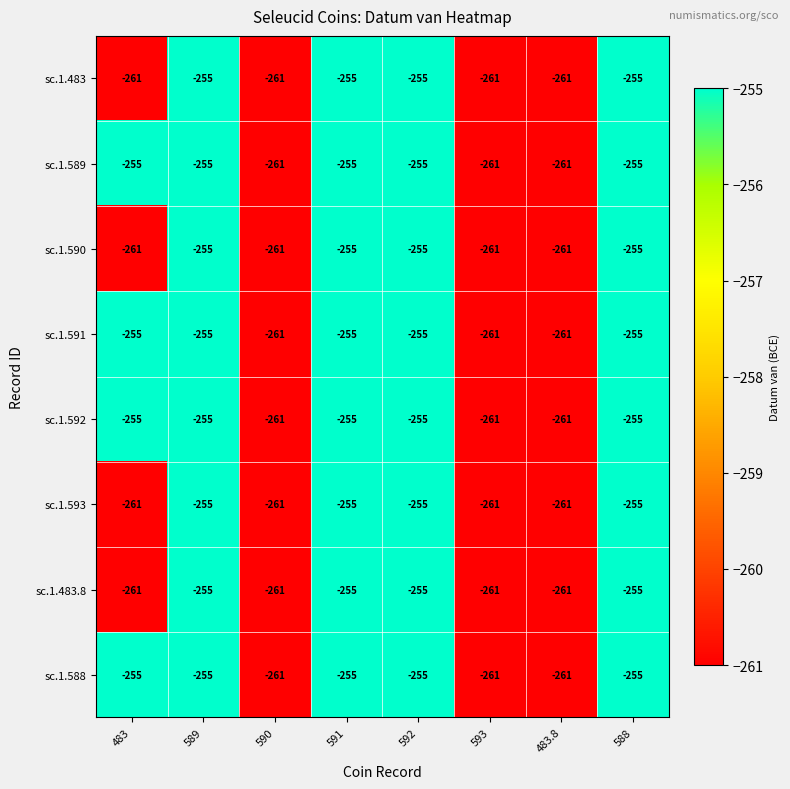

What is the total value across all series at 591?

-2040